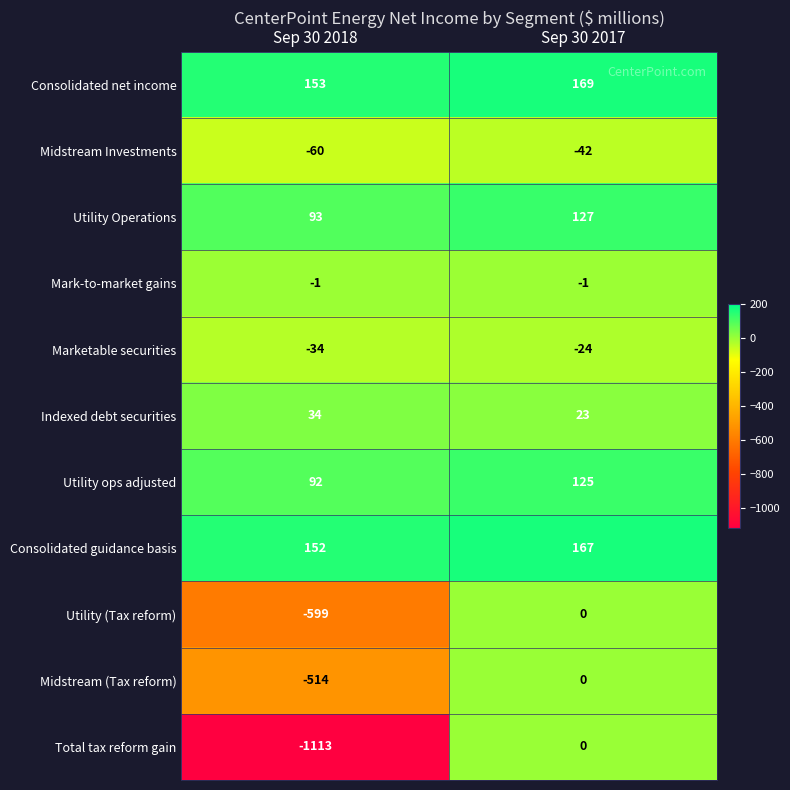

At which category is the sum across all series the highest?

Sep 30 2017